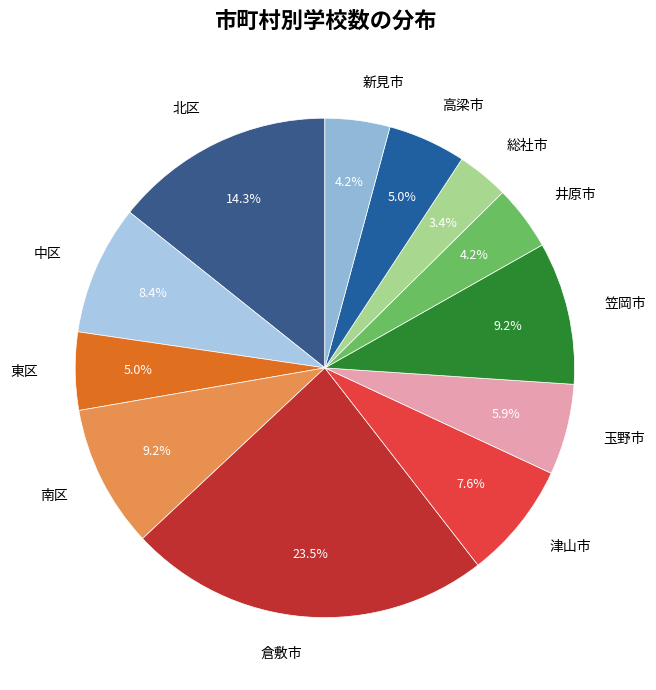

How many slices are in this pie chart?

12